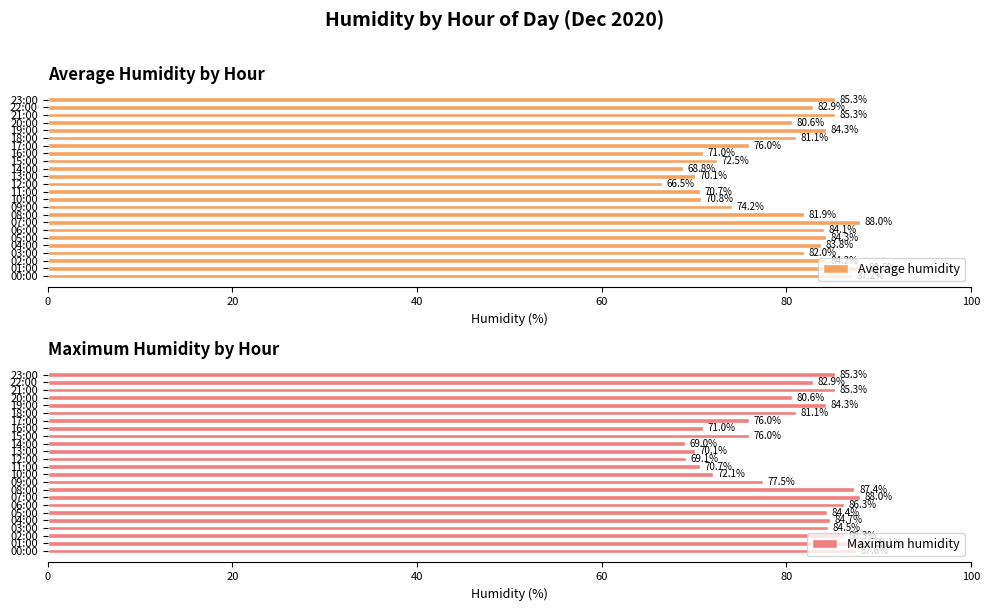

Reading left to right, list all the values displayed in this chart.

Average humidity: 87.2	88.5	84.2	82.0	83.8	84.3	84.1	88.0	81.9	74.2	70.8	70.7	66.5	70.1	68.8	72.5	71.0	76.0	81.1	84.3	80.6	85.3	82.9	85.3
Maximum humidity: 87.6	89.1	86.3	84.5	84.7	84.4	86.3	88.0	87.4	77.5	72.1	70.7	69.1	70.1	69.0	76.0	71.0	76.0	81.1	84.3	80.6	85.3	82.9	85.3